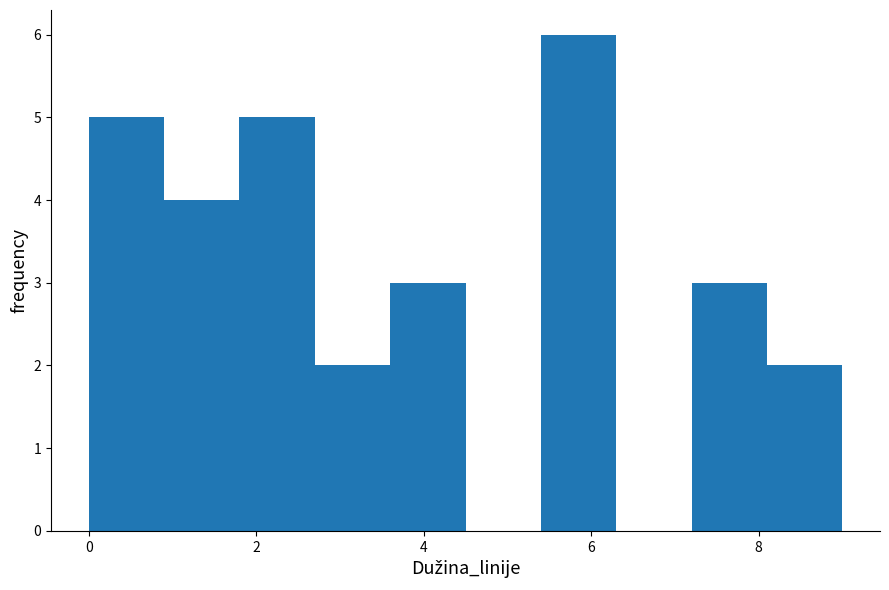

How tall is the bar that spans 5.4 to 6.3 on the x-axis? Neither the bar edges nor the heights are printed on the chart, so give them approximately, as read against the axes.

6